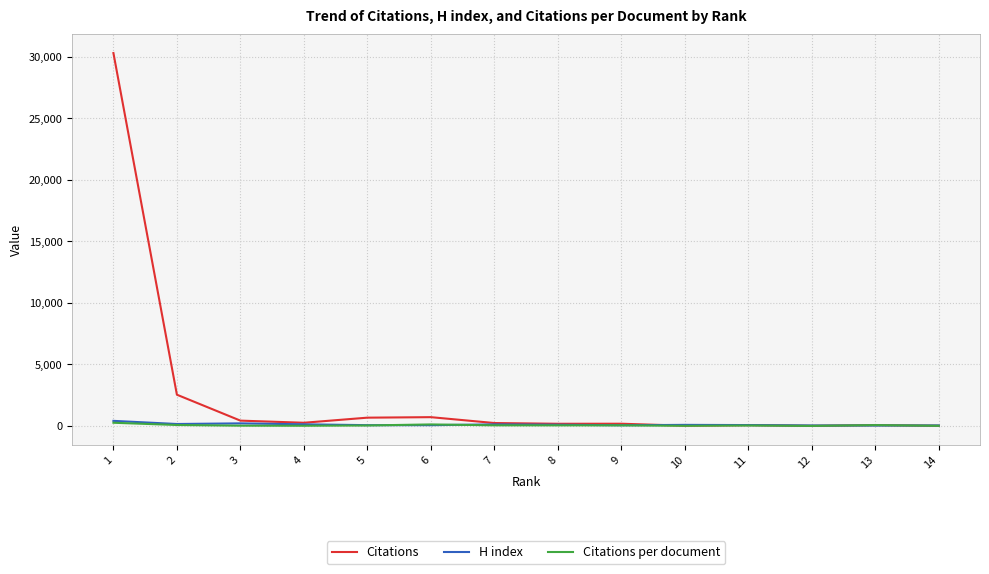

At which category does Citations per document reach its first local valley?

12